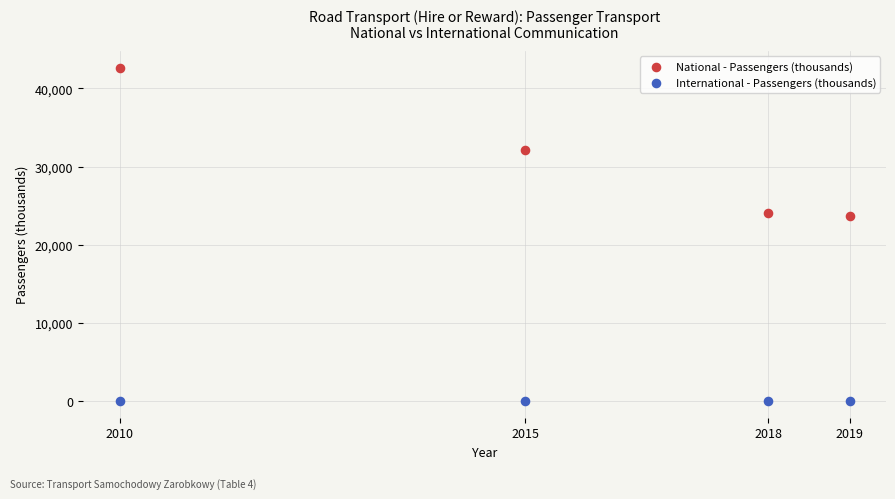

Which series reaches the maximum Y coordinate?

National - Passengers (thousands)